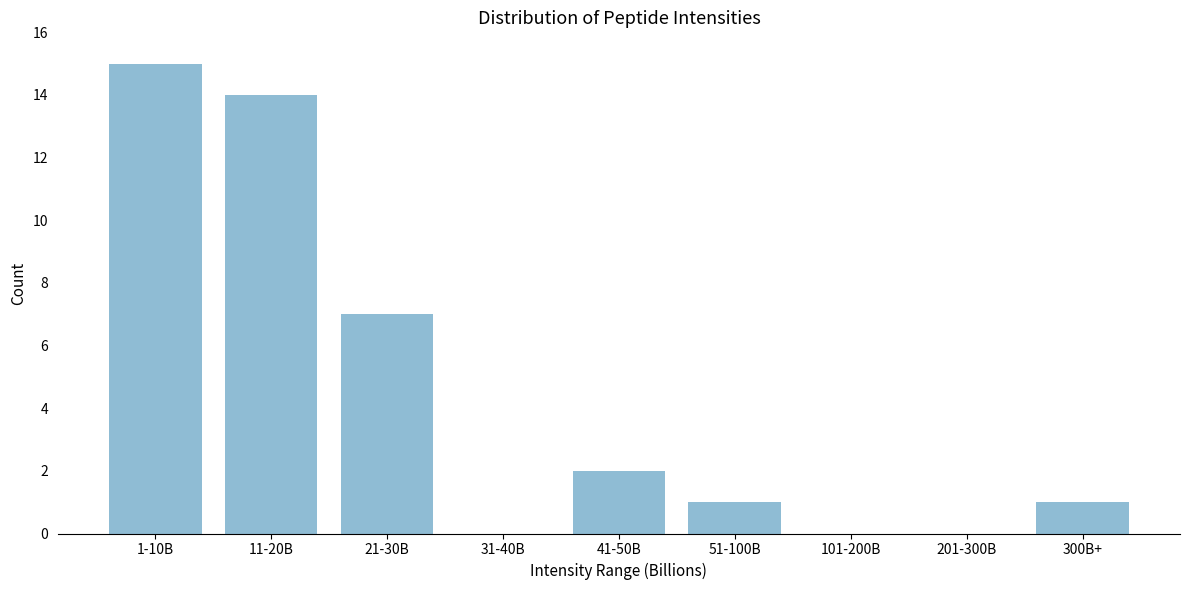

Reading left to right, transcribe all the data shown in this chart.

1-10B=15	11-20B=14	21-30B=7	31-40B=0	41-50B=2	51-100B=1	101-200B=0	201-300B=0	300B+=1